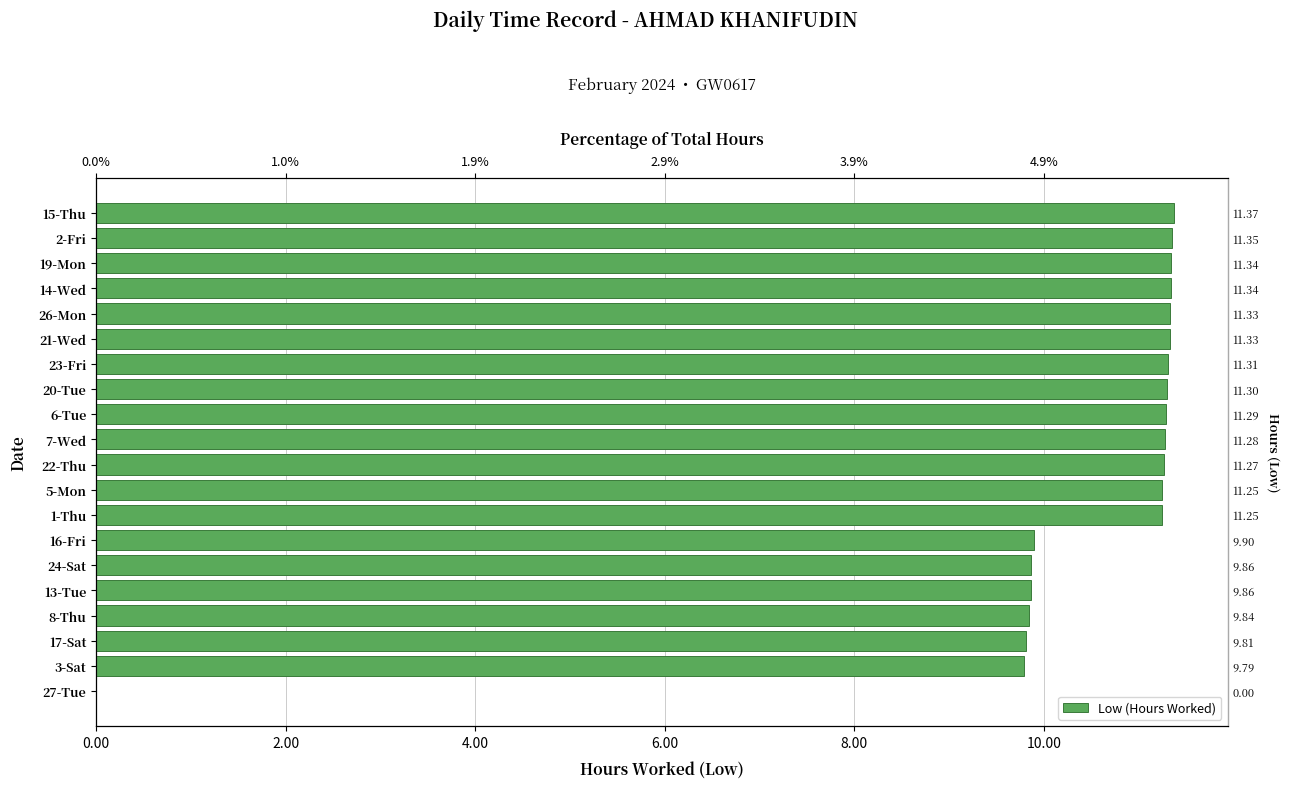

The value at 5-Mon is 7.0. True or false?

False